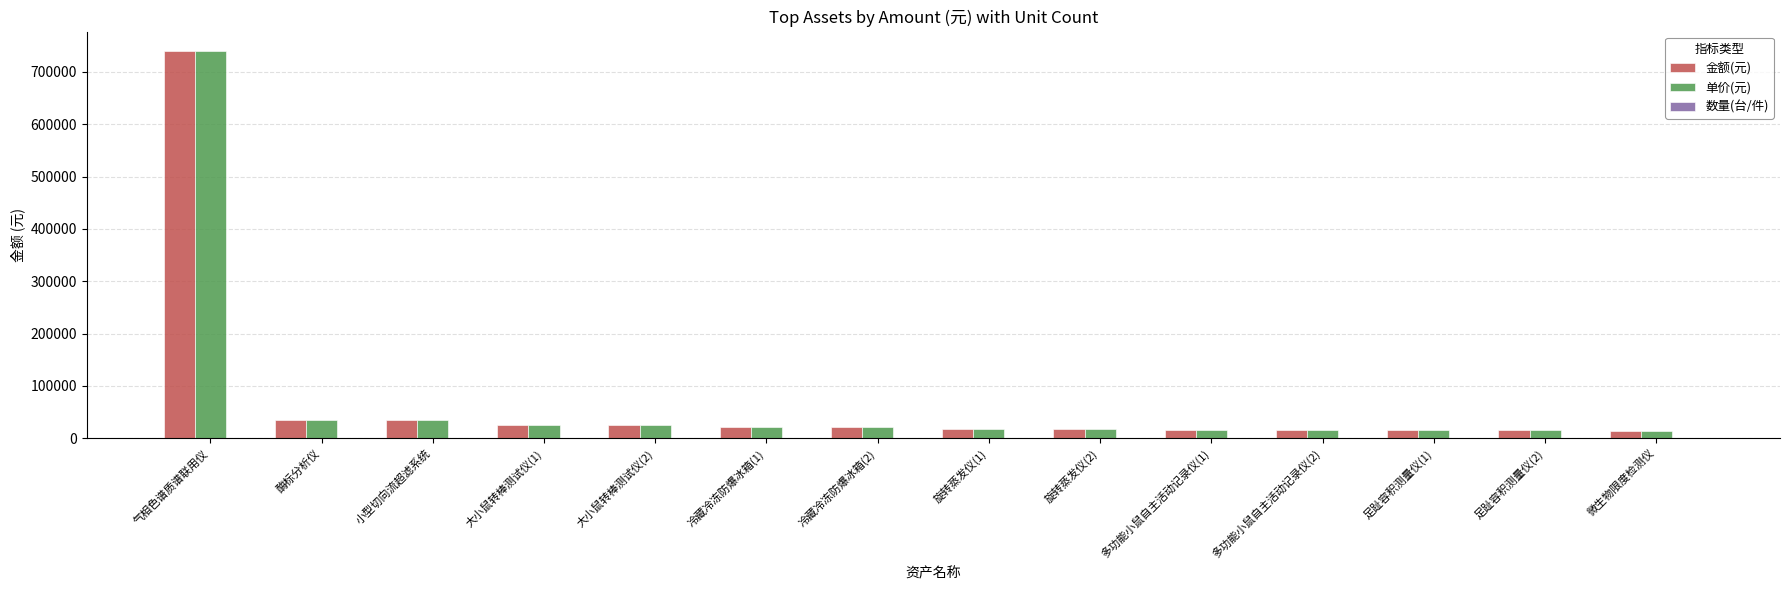

What is the maximum value shown in the chart?

740000